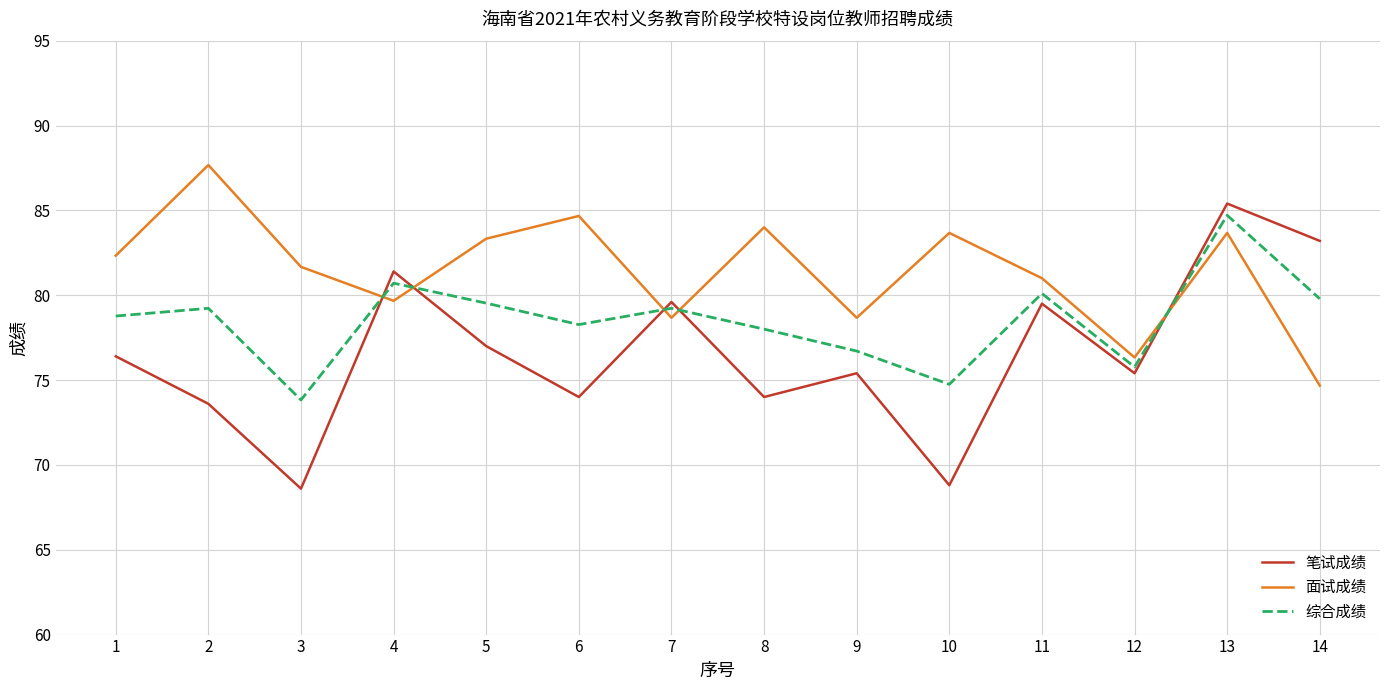

What is the difference between the 面试成绩 values at 8 and 4?

4.3